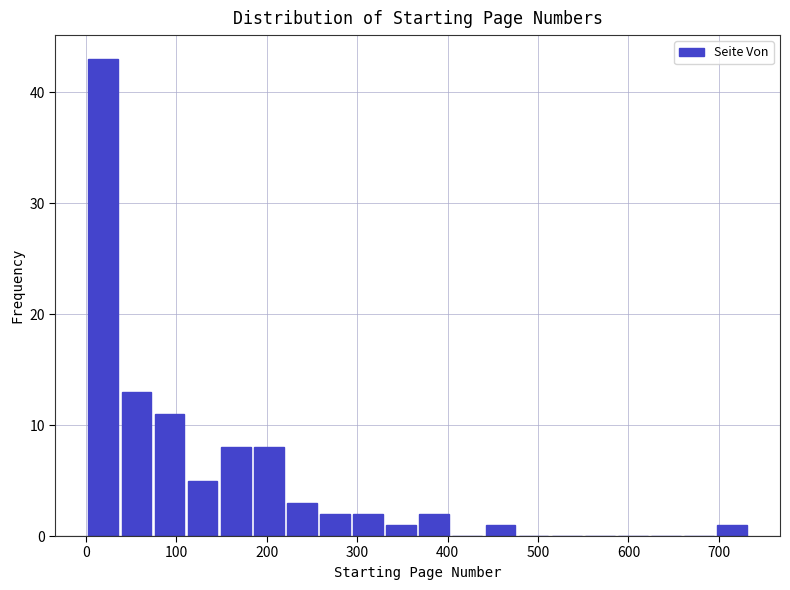

Read against the x-axis, roughly where is the centre of the tallest bar?

20